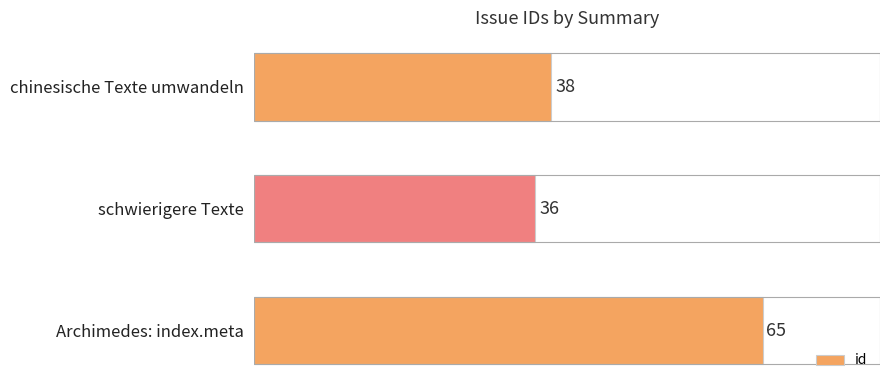

How many series are shown in this chart?

1